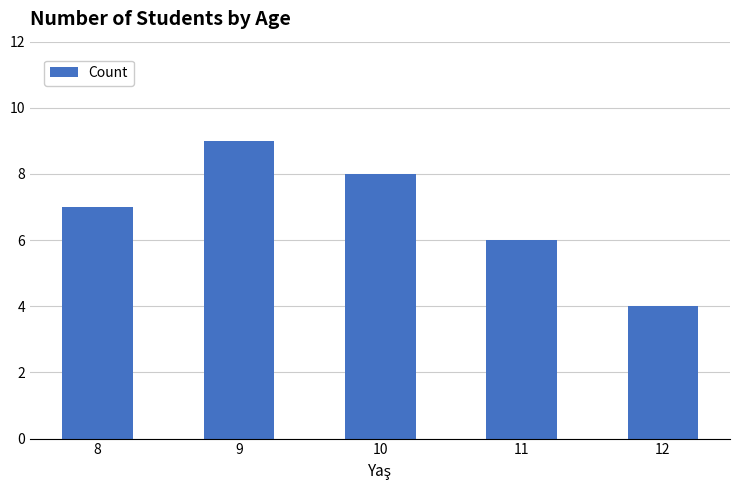

Between 8 and 10, which is larger?

10